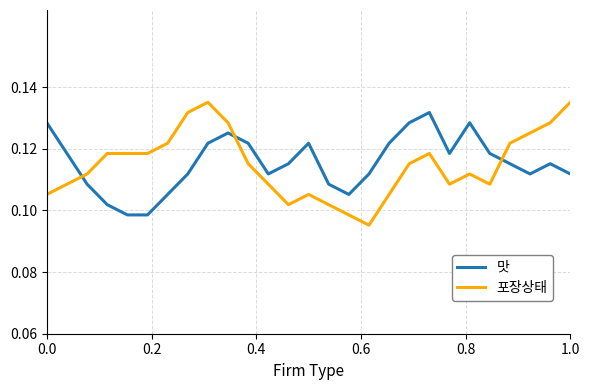

Which series has the largest range (max minus min)?

포장상태